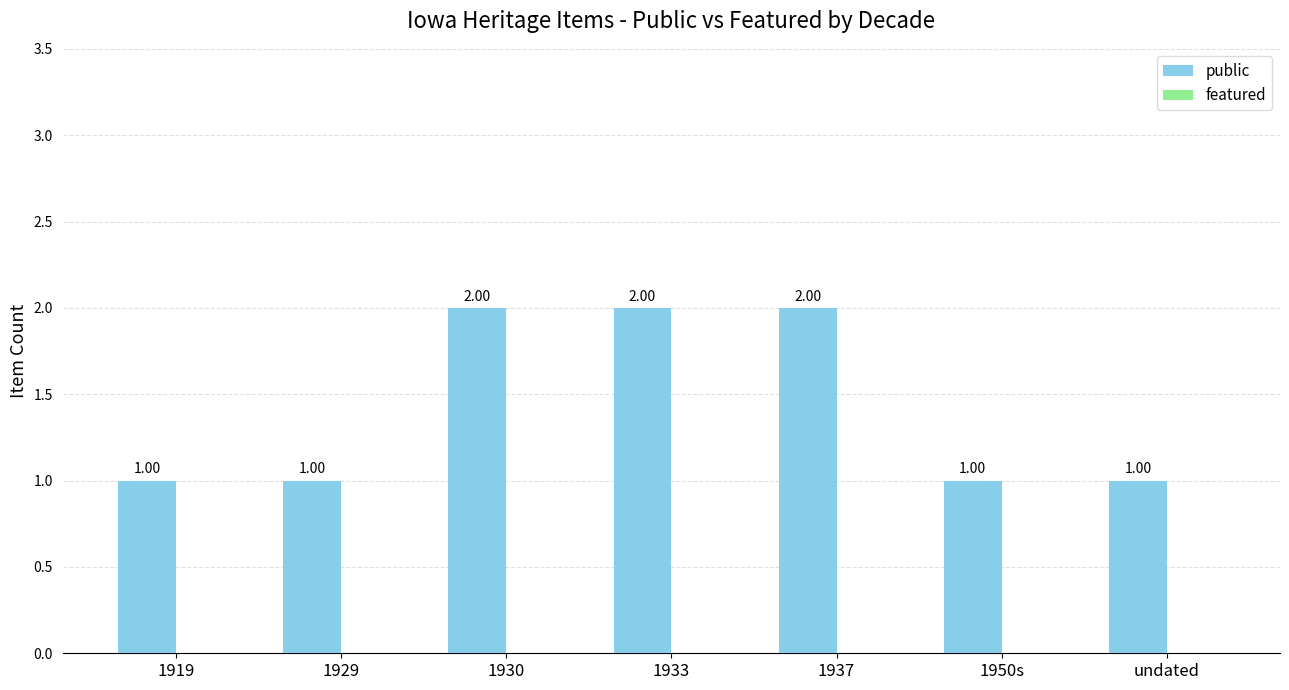

Which has a higher value, 1933 or 1919?

1933